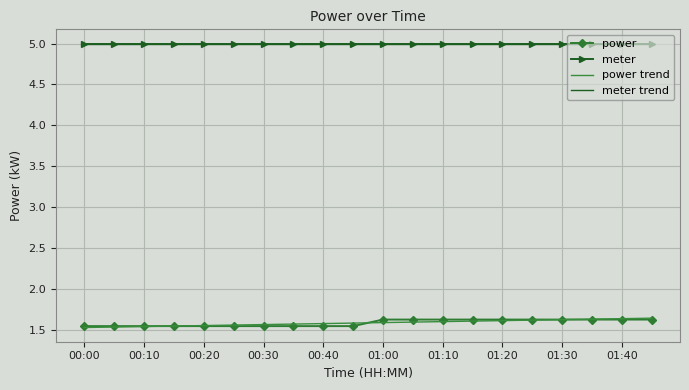

True or false: power and meter trend cross at least once.

False